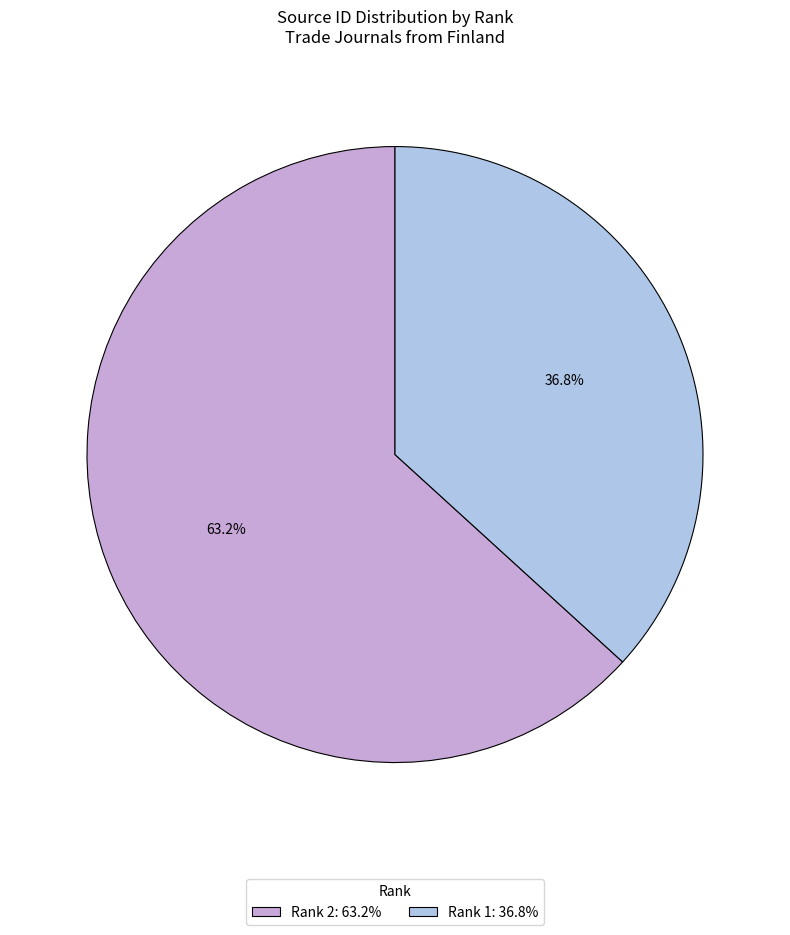

Is there any slice that represents more than half of the pie?

Yes